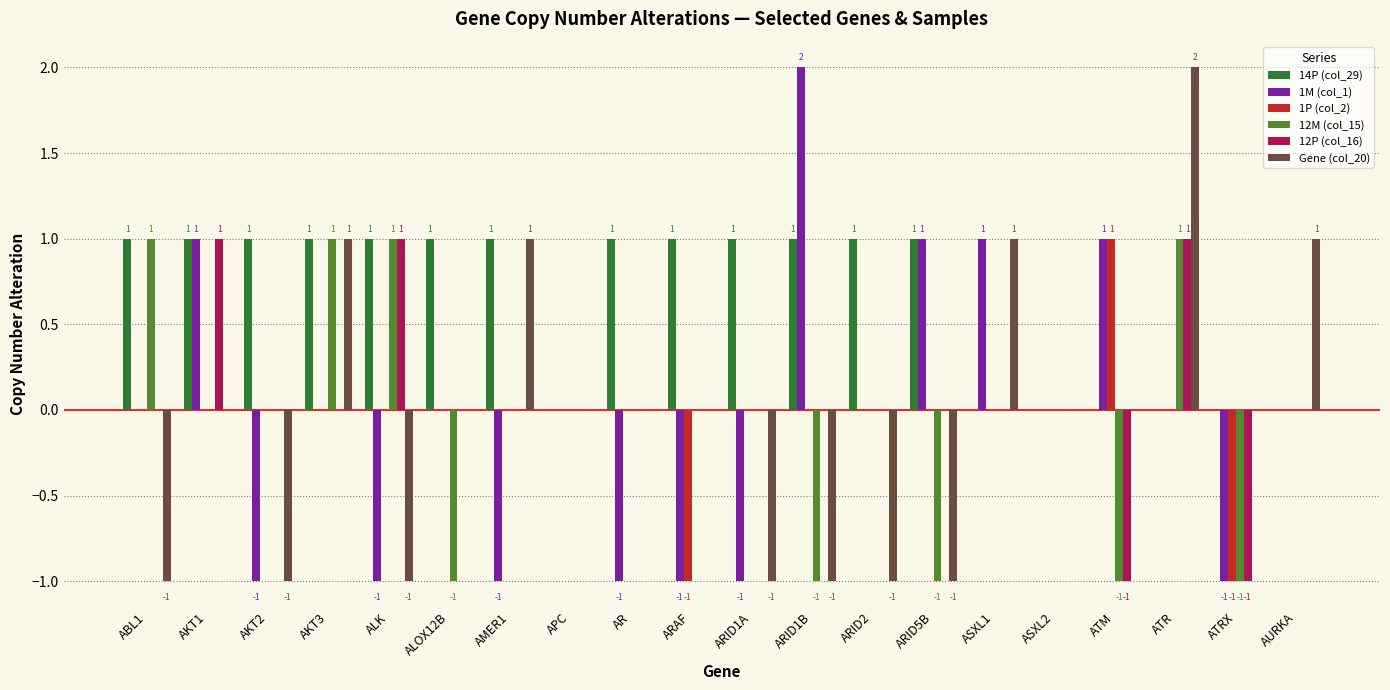

What is the spread (max minus min) of values at AKT3?

1